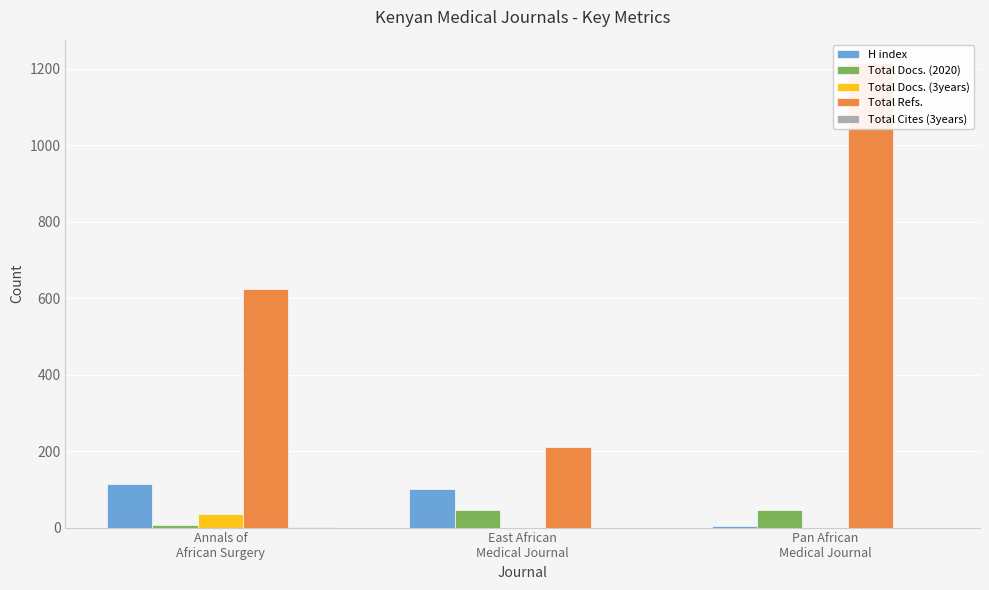

Which series has the widest spread of values?

Total Refs.